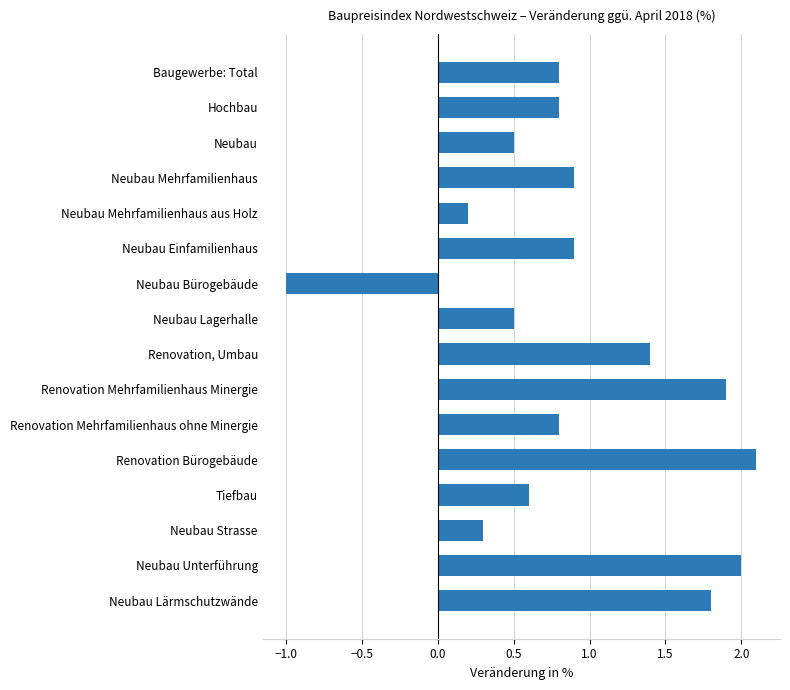

How many data points are less than 0?

1